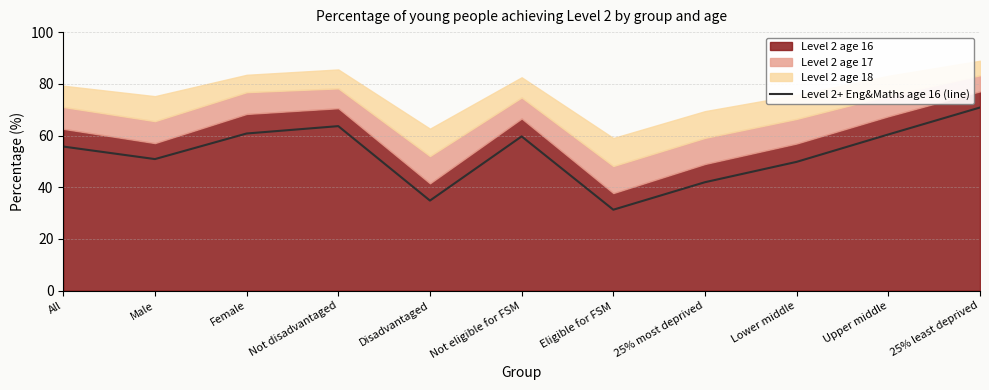

True or false: the data has more than 2 interior local peaks.

False